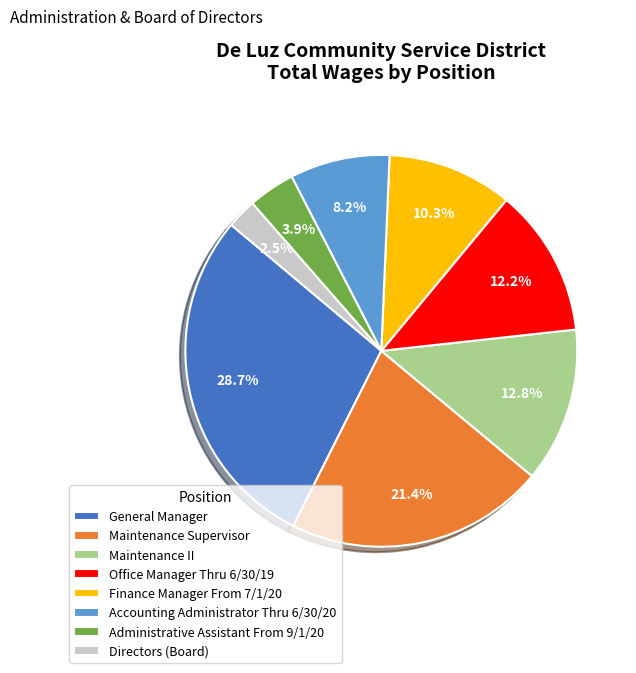

What is the smallest slice in the pie chart?

Directors (Board)